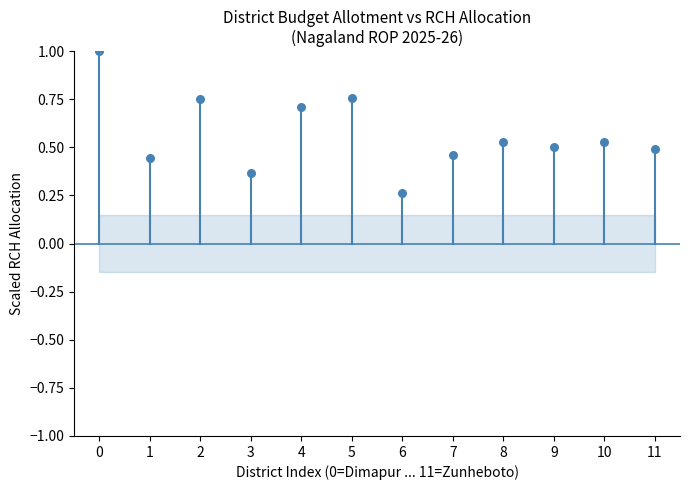

What is the average Y value?

0.6